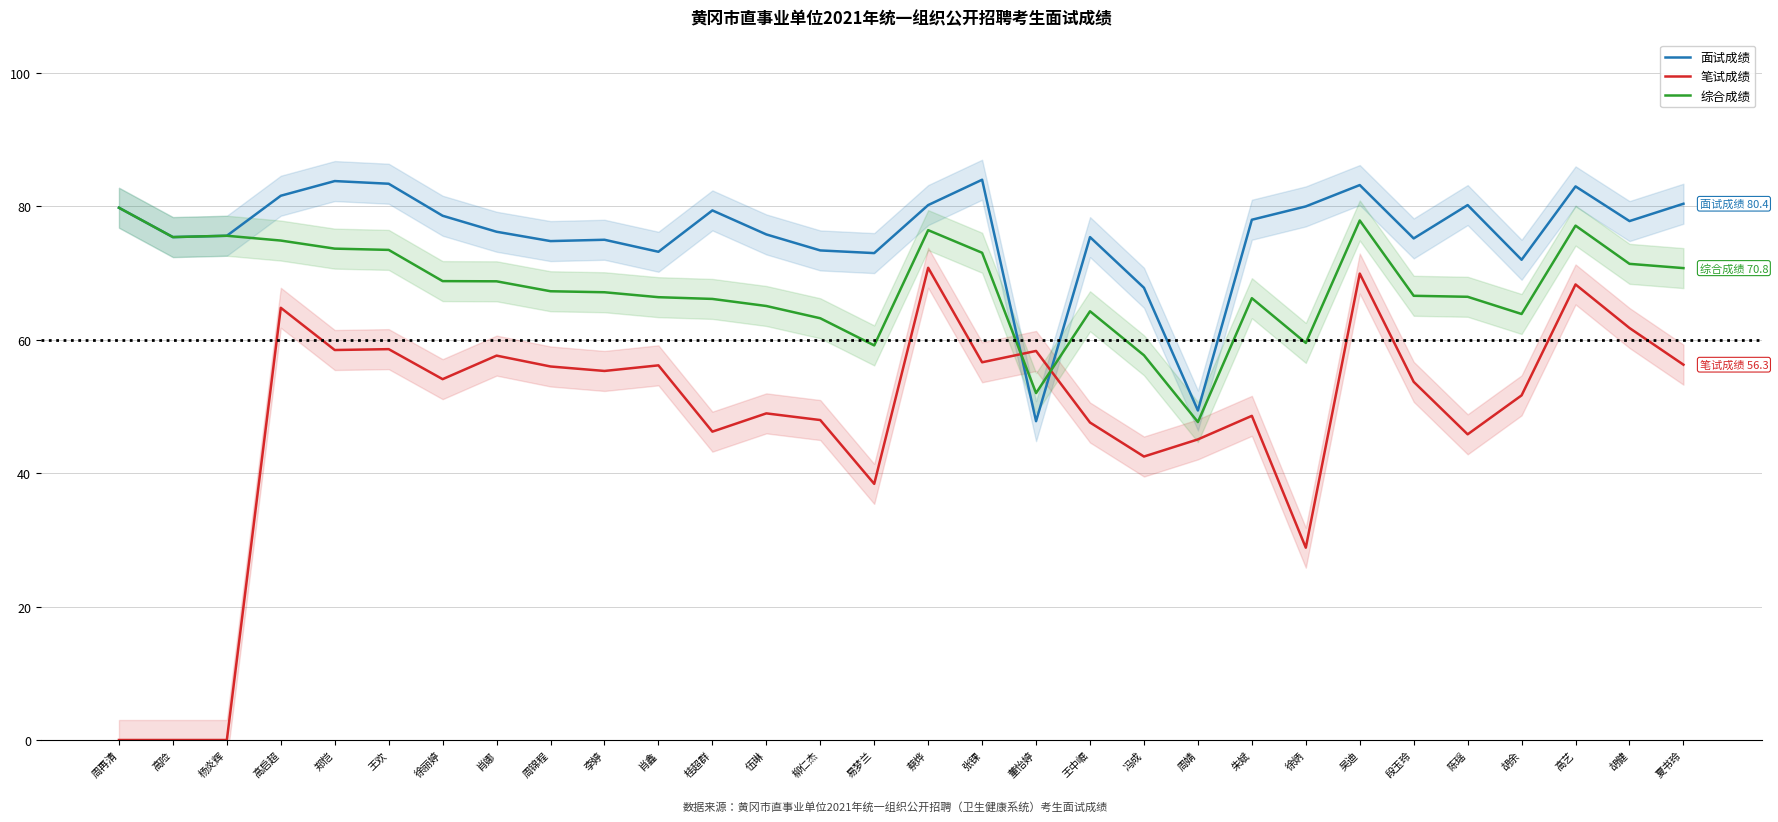

In 笔试成绩, how many points are higher than both neighbors (excluding endpoints)?

10